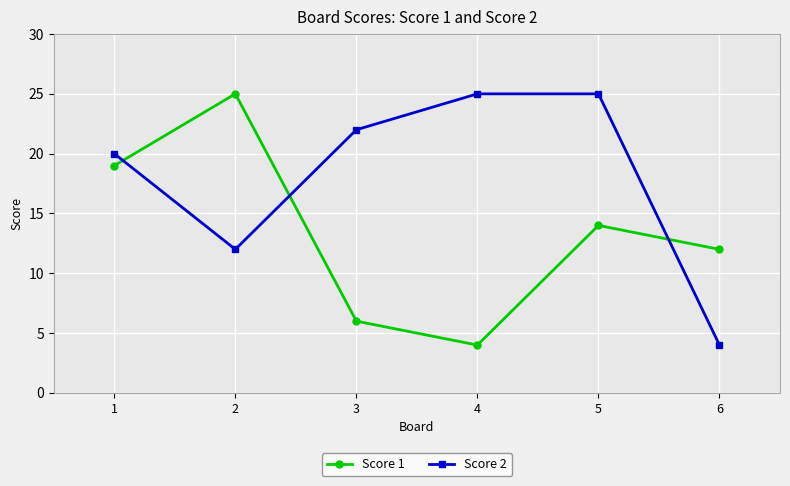

At 6, list the series in order from largest to smallest.

Score 1, Score 2